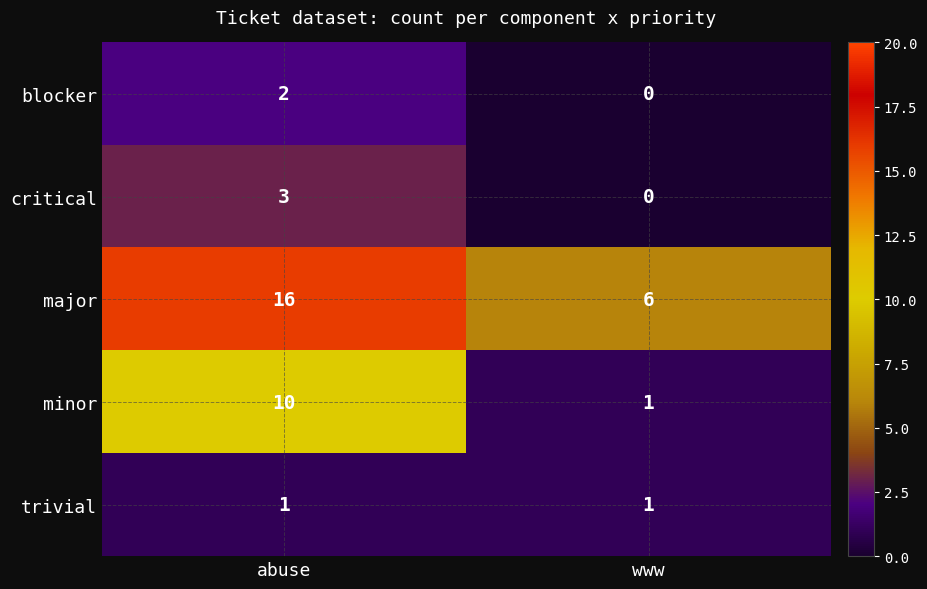

The blocker series shows 1 at www. True or false?

False